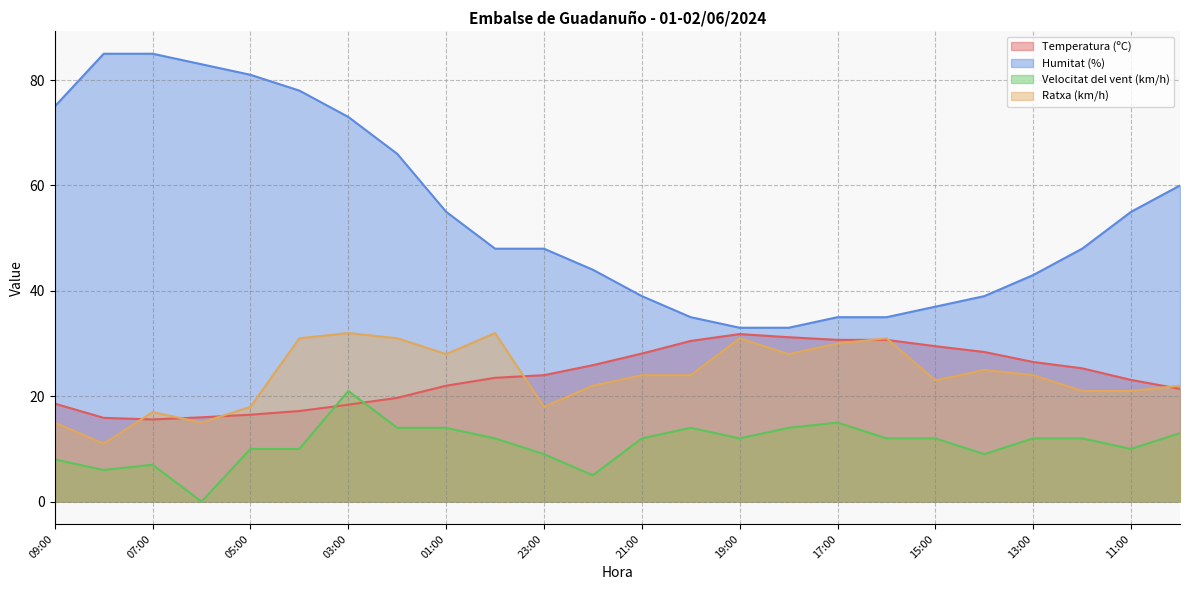

How many lines are shown in the chart?

4